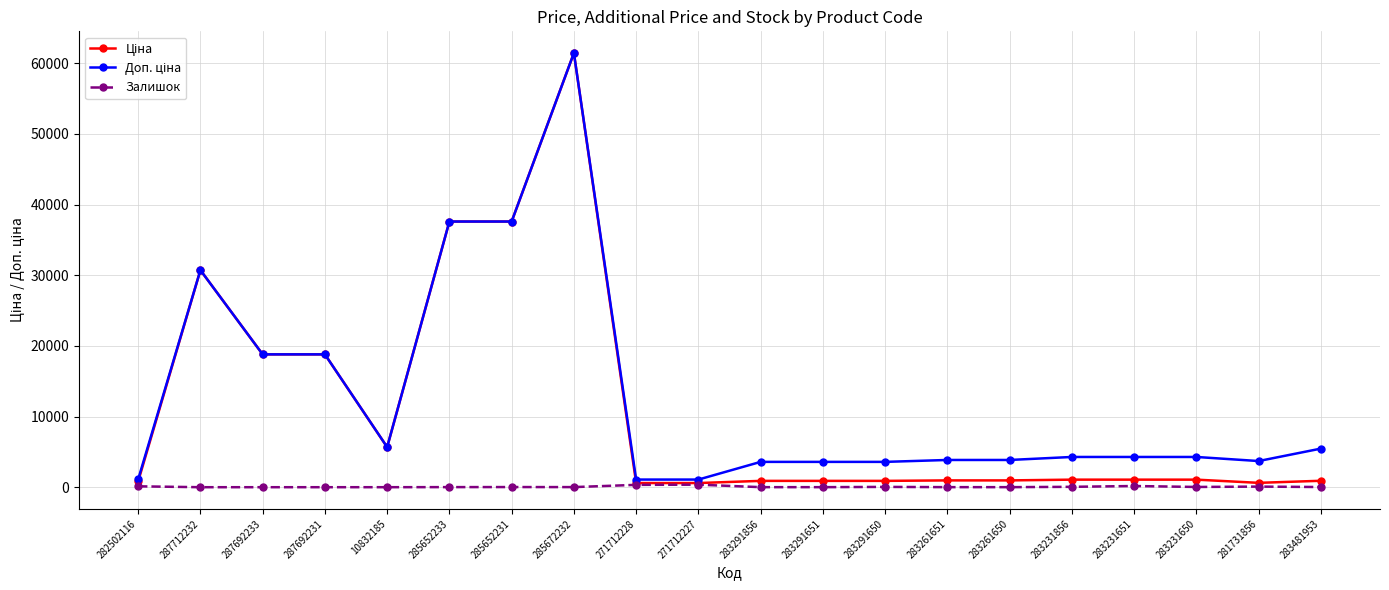

What is the spread (max minus min) of values at 287692231?

18796.8